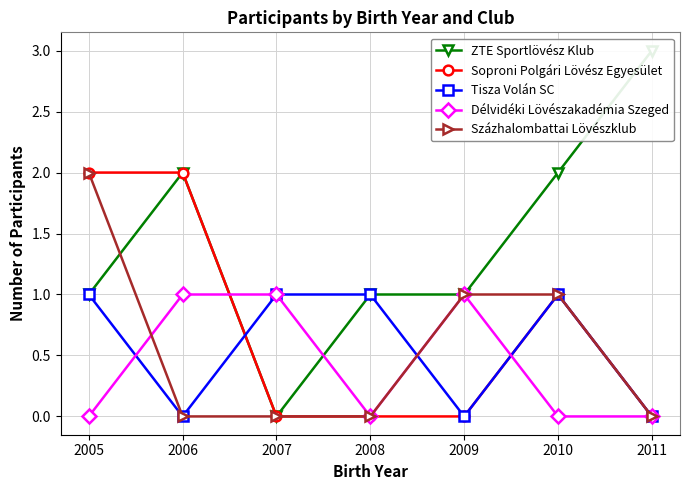

Reading left to right, list all the values displayed in this chart.

ZTE Sportlövész Klub: 2005=1	2006=2	2007=0	2008=1	2009=1	2010=2	2011=3
Soproni Polgári Lövész Egyesület: 2005=2	2006=2	2007=0	2008=0	2009=0	2010=1	2011=0
Tisza Volán SC: 2005=1	2006=0	2007=1	2008=1	2009=0	2010=1	2011=0
Délvidéki Lövészakadémia Szeged: 2005=0	2006=1	2007=1	2008=0	2009=1	2010=0	2011=0
Százhalombattai Lövészklub: 2005=2	2006=0	2007=0	2008=0	2009=1	2010=1	2011=0